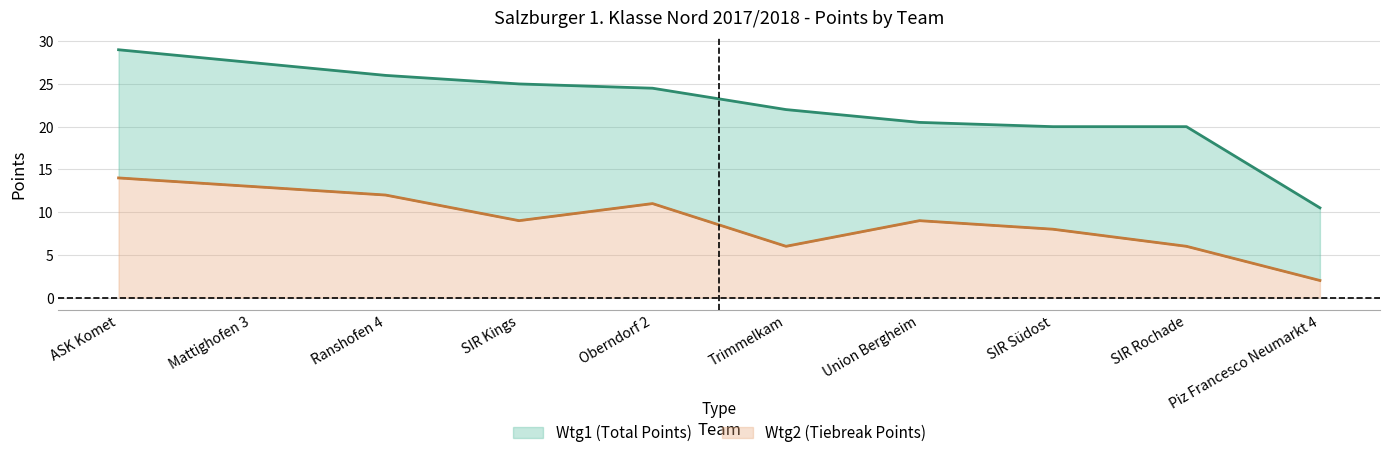

Does the chart have visible grid lines?

Yes